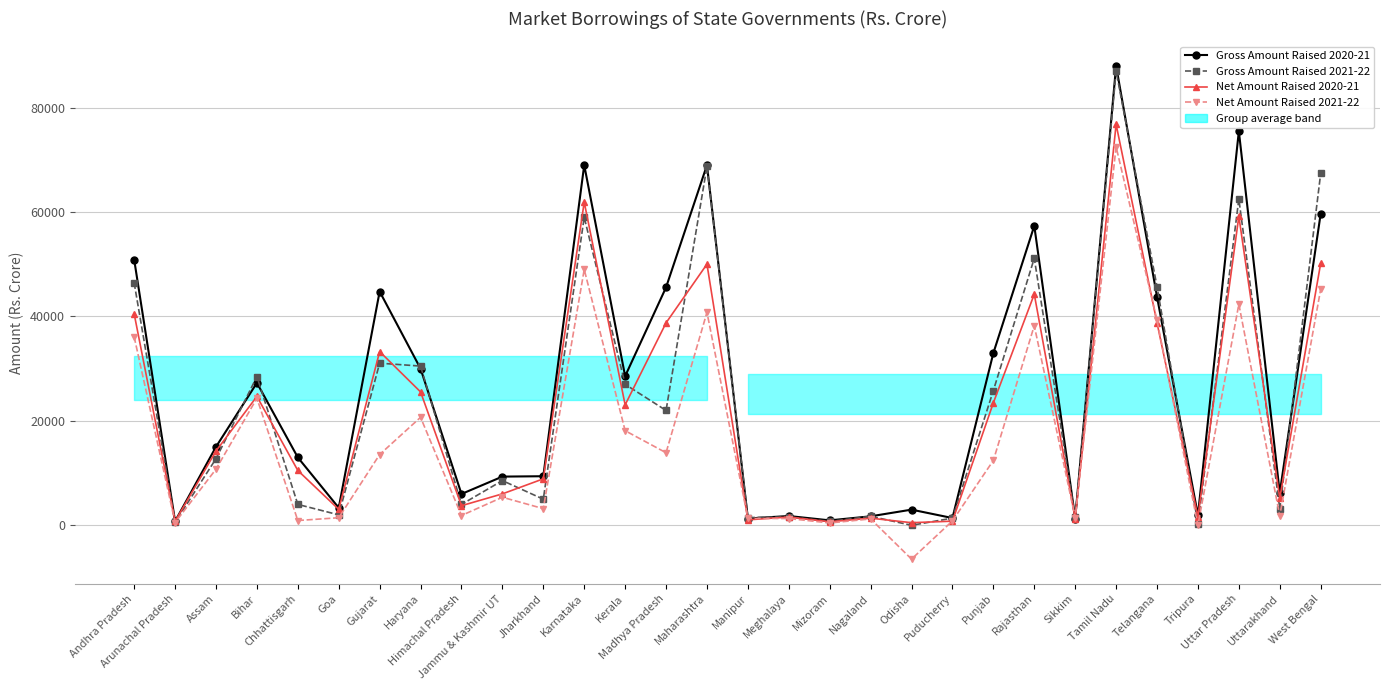

How many negative values does the Net Amount Raised 2021-22 series have?

1